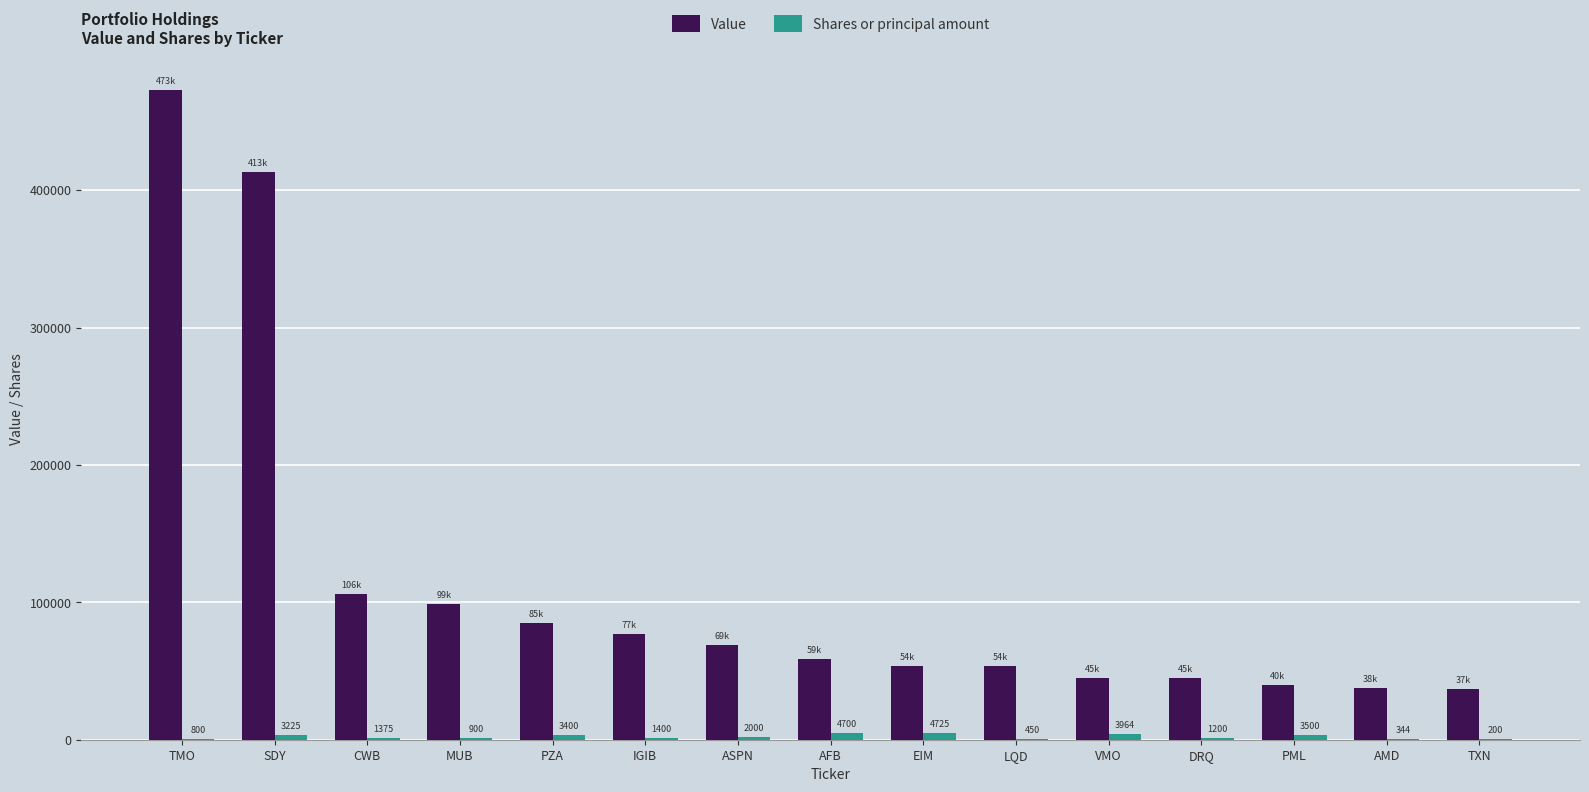

Between MUB and AMD, which series saw the biggest shift?

Value